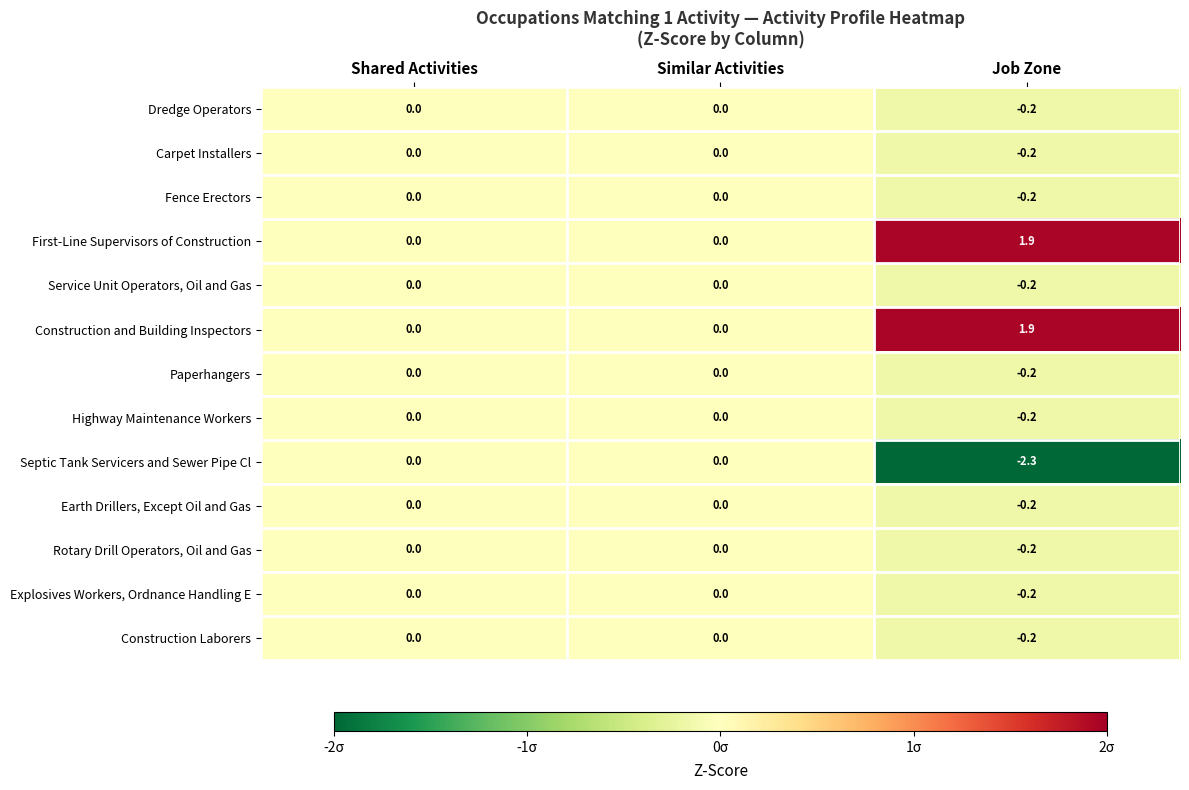

Is it true that Construction Laborers equals 0.0 at Similar Activities?

True